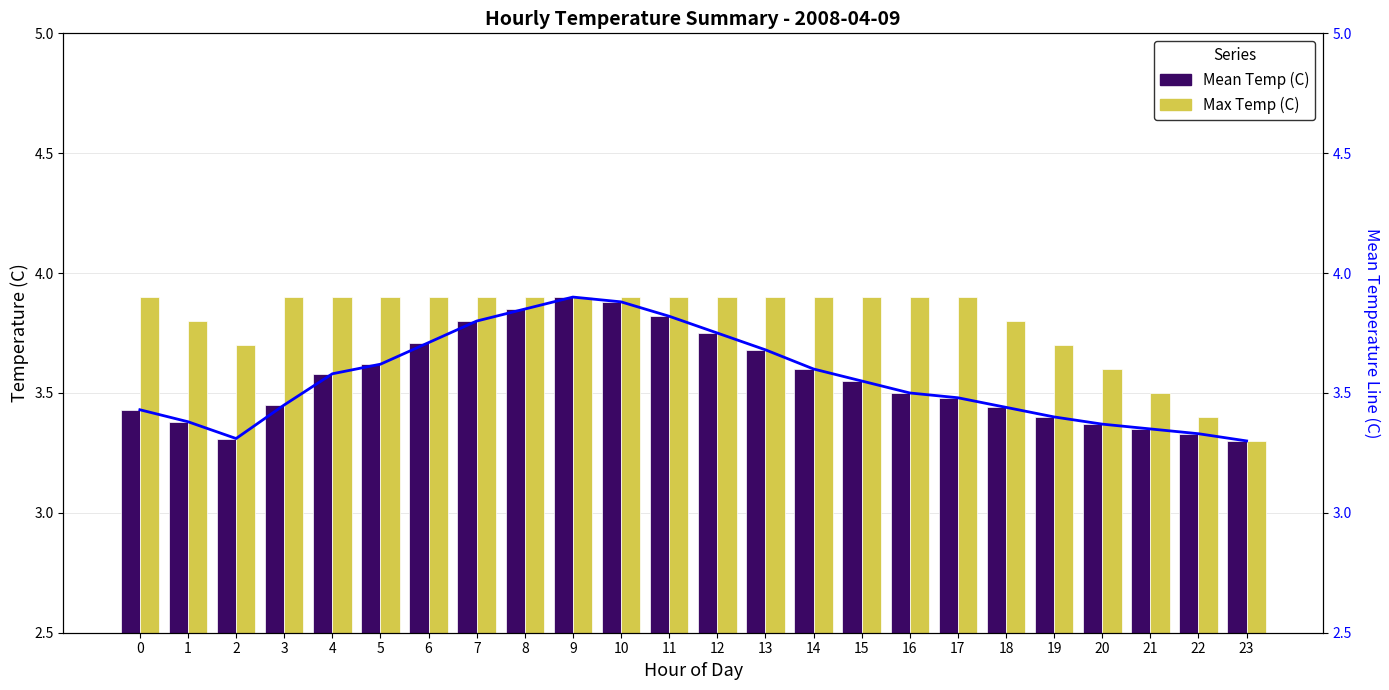

What is the difference between the second highest and minimum values in the Mean Temp Line series?

0.6